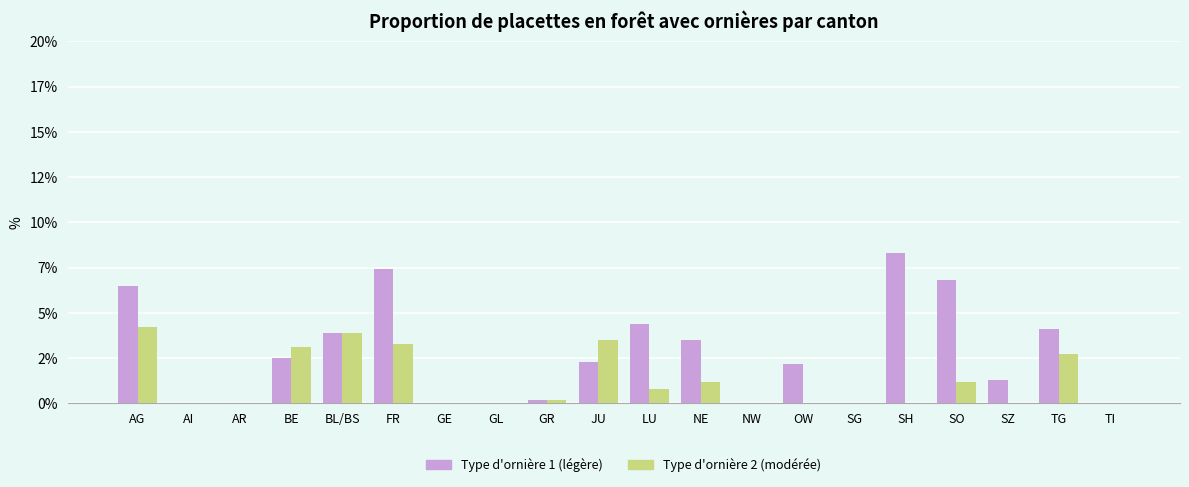

Which category has the highest value in the Type d'ornière 2 (modérée) series?

AG